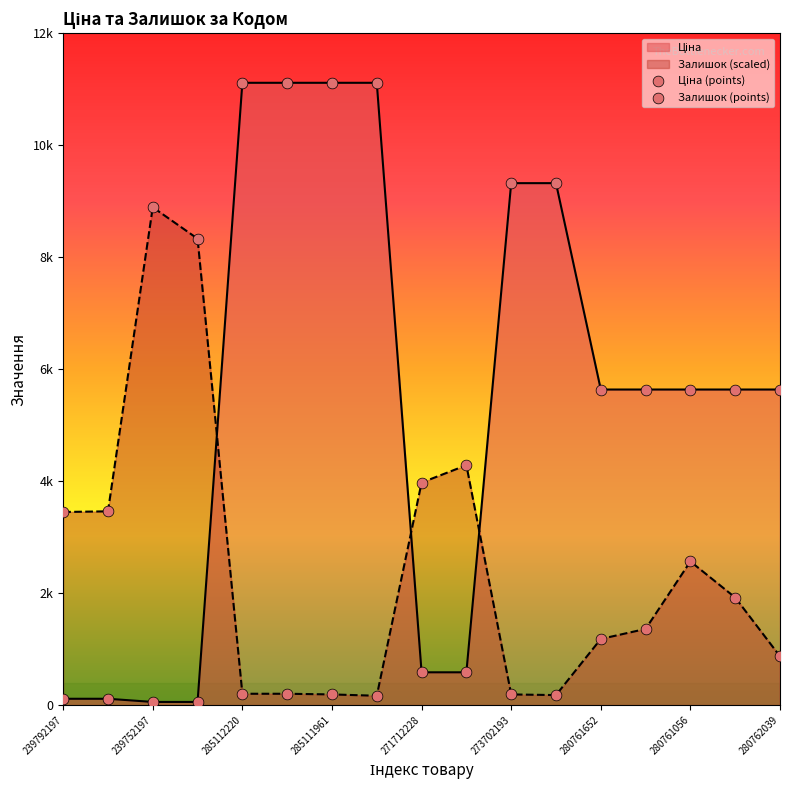

Which series reaches the minimum Y coordinate?

Ціна